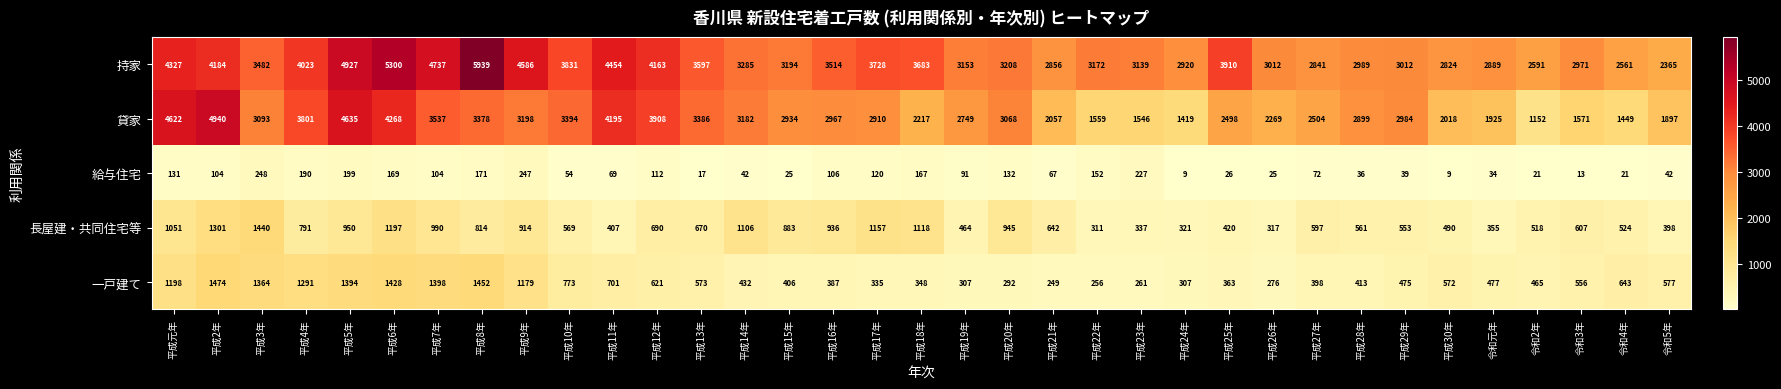

What is the approximate value of 持家 at 平成10年, to the nearest 50?

3850